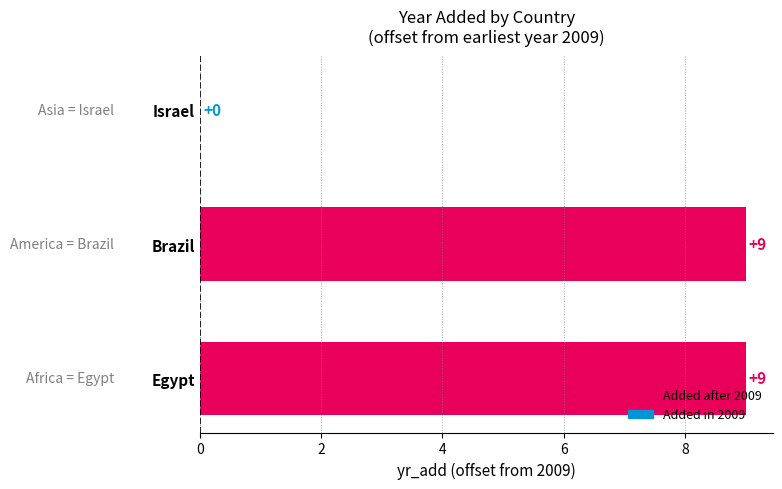

The chart shows a value of 16 at Brazil. True or false?

False